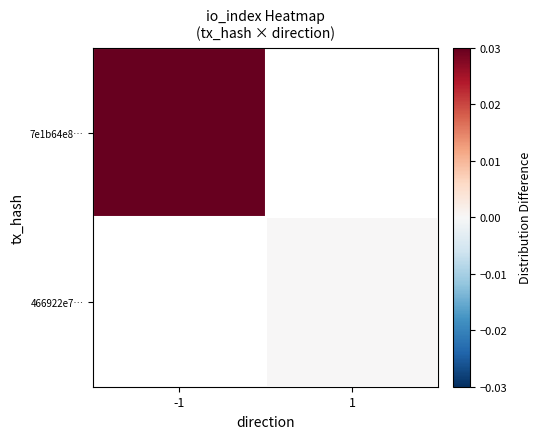

Between 1 and -1, which is larger?

-1